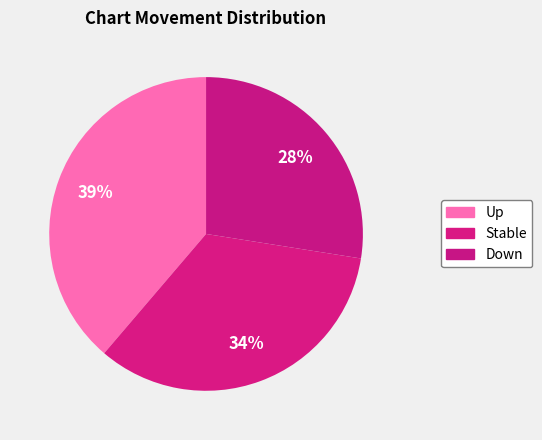

To the nearest percent, what is the average slice percentage?

33%